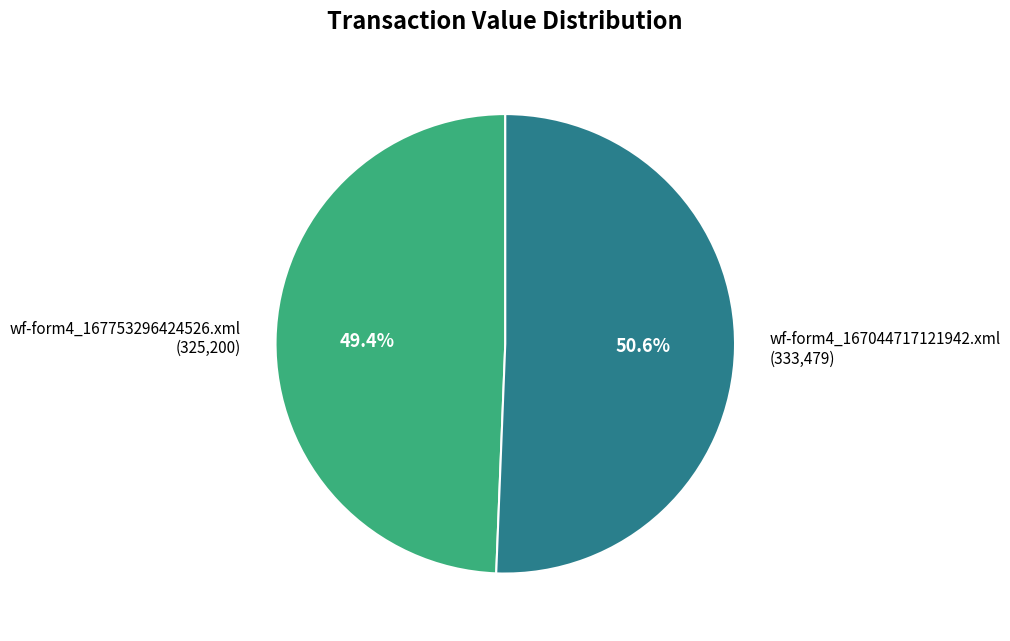

Which category has the biggest portion of the pie?

wf-form4_167044717121942.xml